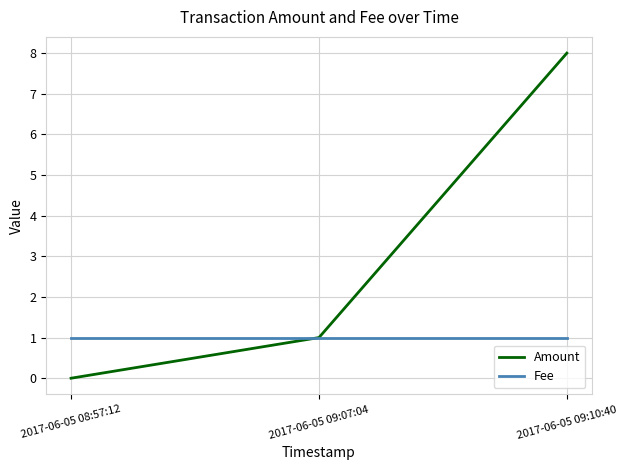

What is the total value across all series at 2017-06-05 09:10:40?

9